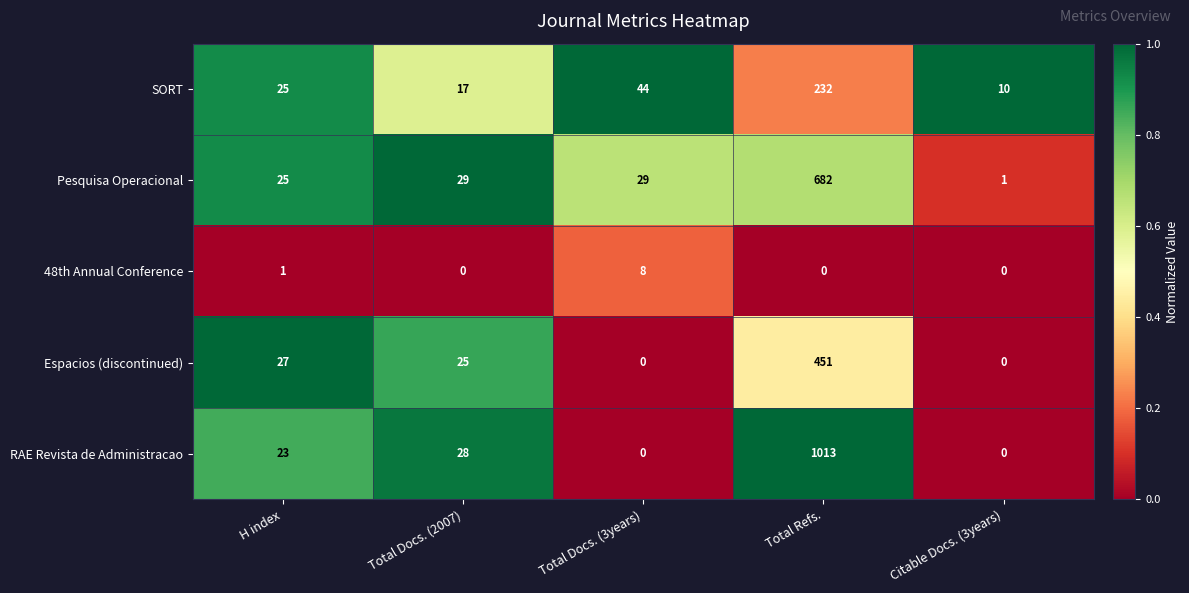

Reading left to right, transcribe all the data shown in this chart.

SORT: 25	17	44	232	10
Pesquisa Operacional: 25	29	29	682	1
48th Annual Conference: 1	0	8	0	0
Espacios (discontinued): 27	25	0	451	0
RAE Revista de Administracao: 23	28	0	1013	0